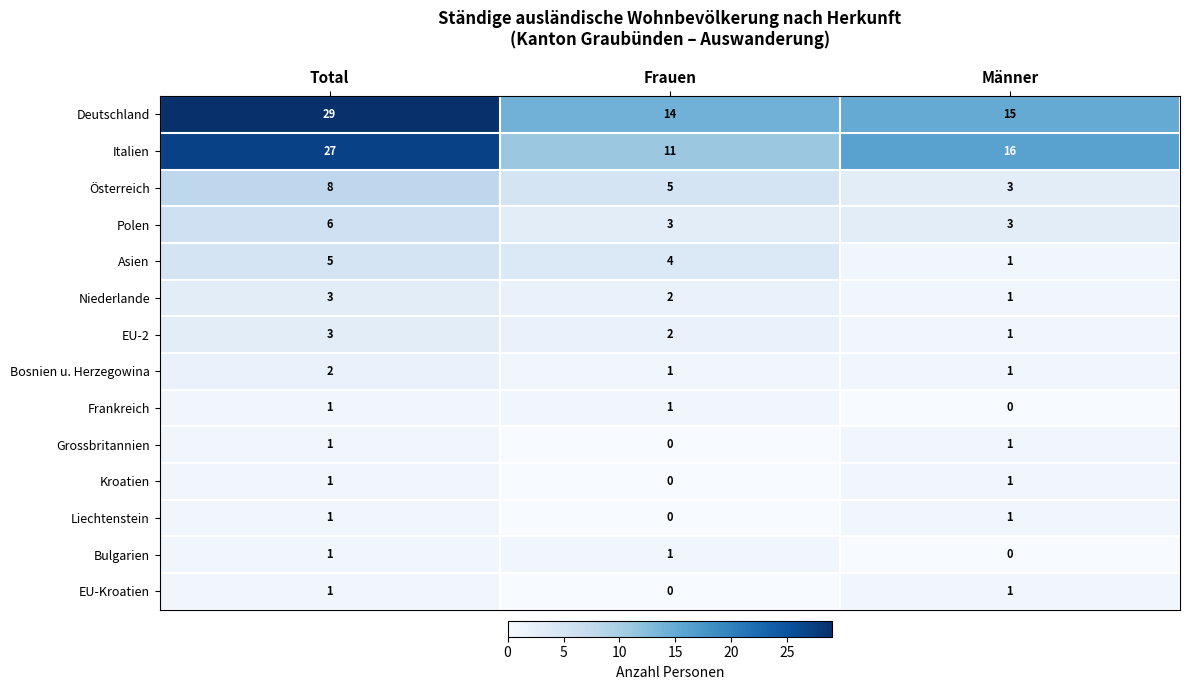

What is the difference between the maximum and minimum values in the Polen series?

3